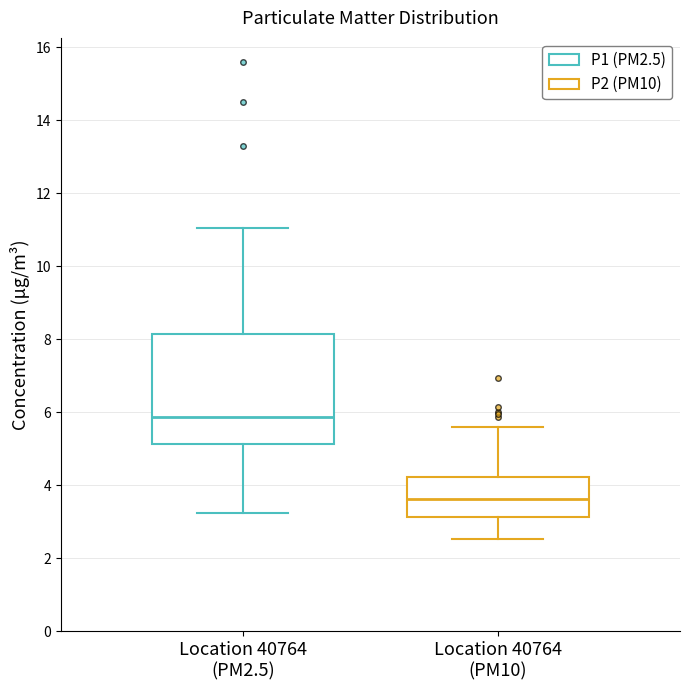

Reading left to right, transcribe this box plot: for each box, give where its median line is, the range the box spans, and where its two whiskers end, as read against the y-axis. The values are not printed on the chart, so give them approximately, as read against the axis.

Location 40764 (PM2.5): median 5.8, box 5.2 to 8.2, whiskers 3.2 to 11.0
Location 40764 (PM10): median 3.6, box 3.2 to 4.2, whiskers 2.6 to 5.6